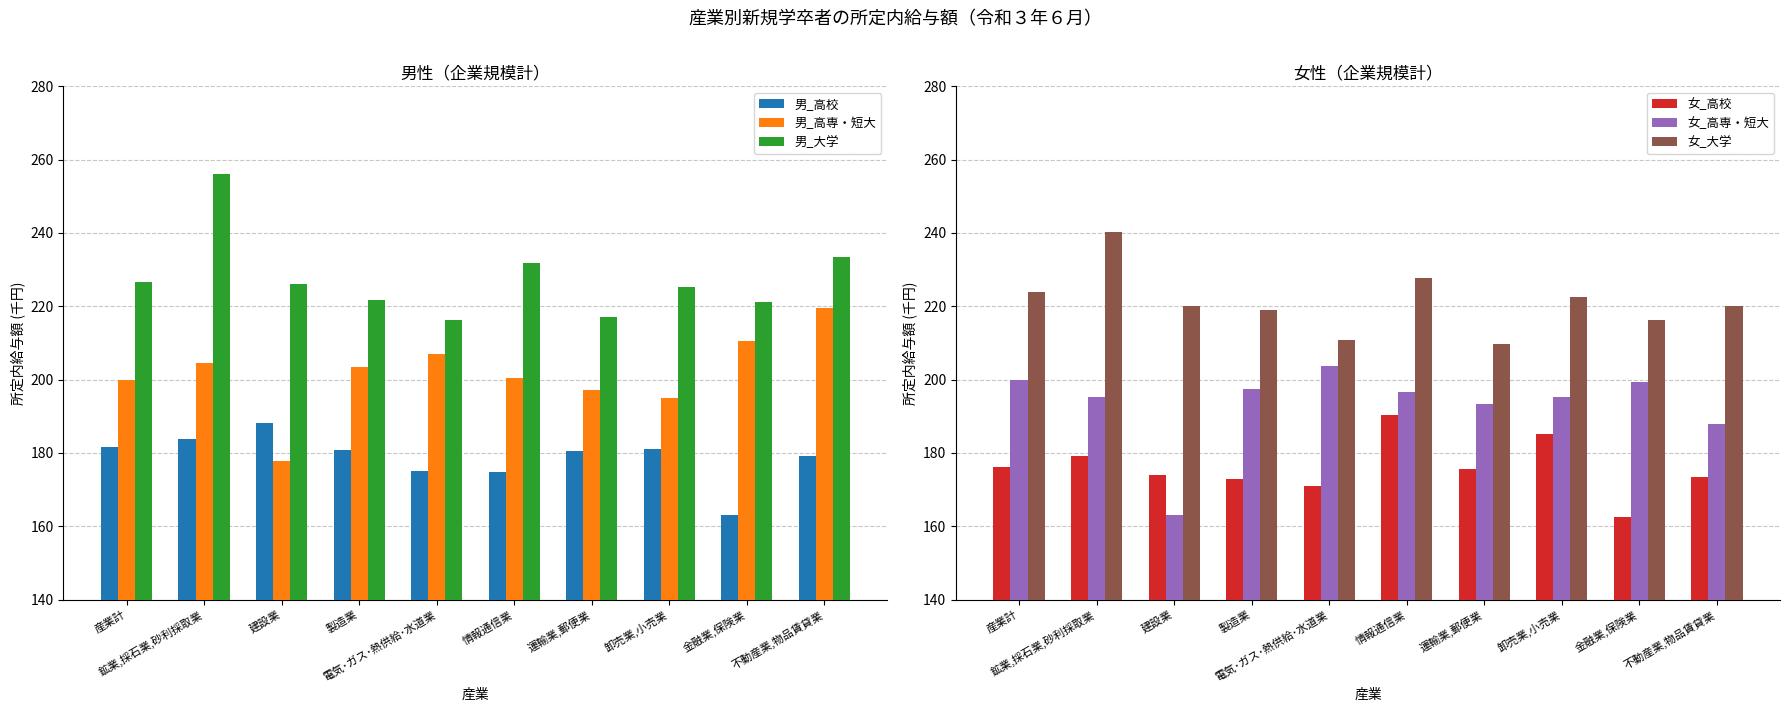

What is the total value across all series at 鉱業,採石業,砂利採取業?

1259.1